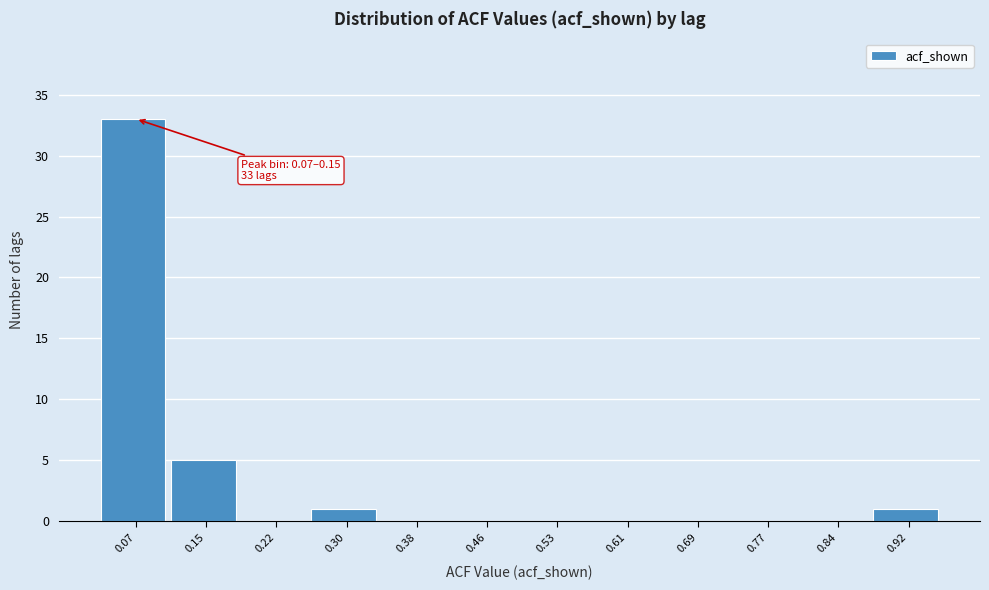

Reading left to right, extract all data points from this chart.

0.07=33	0.15=5	0.22=0	0.30=1	0.38=0	0.46=0	0.53=0	0.61=0	0.69=0	0.77=0	0.84=0	0.92=1